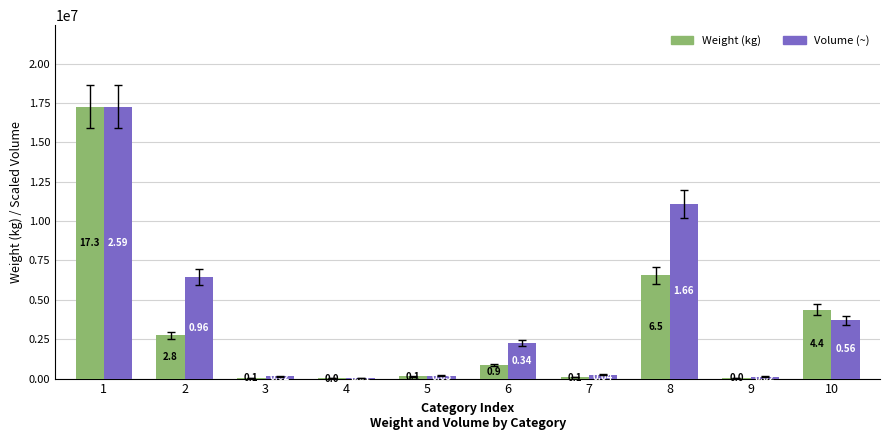

What is the maximum value shown in the chart?

17265545.0